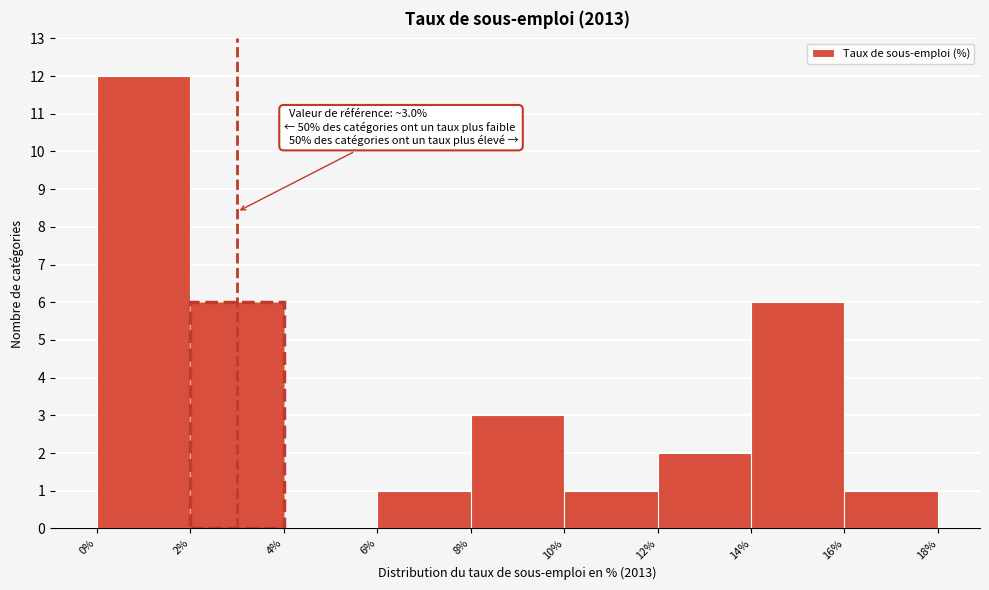

Which range on the x-axis has the tallest bar?

0% to 2%